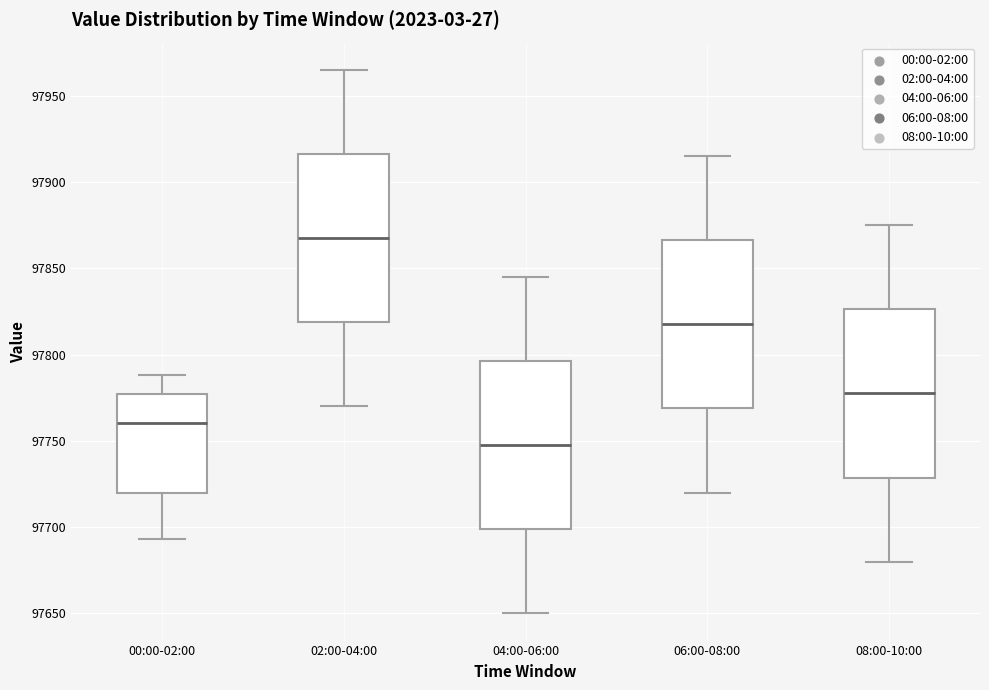

Which box has the highest median line?

02:00-04:00